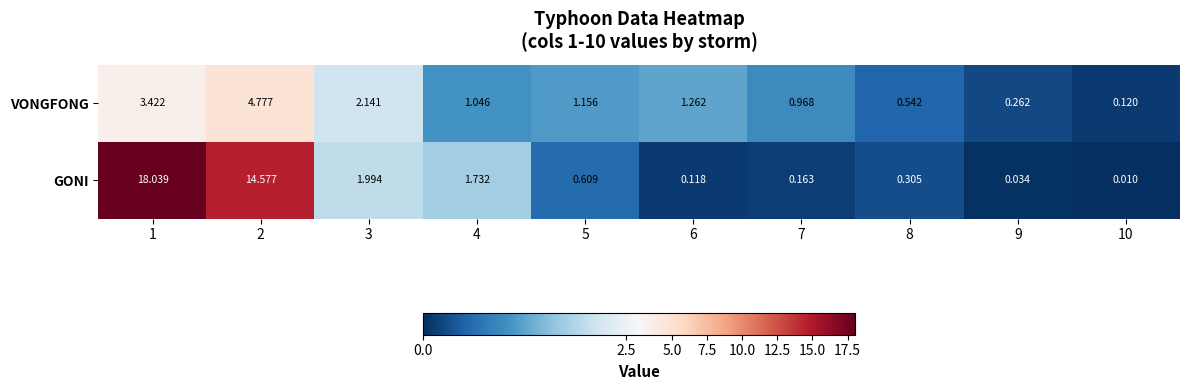

At how many categories does at least one series exceed 7?

2